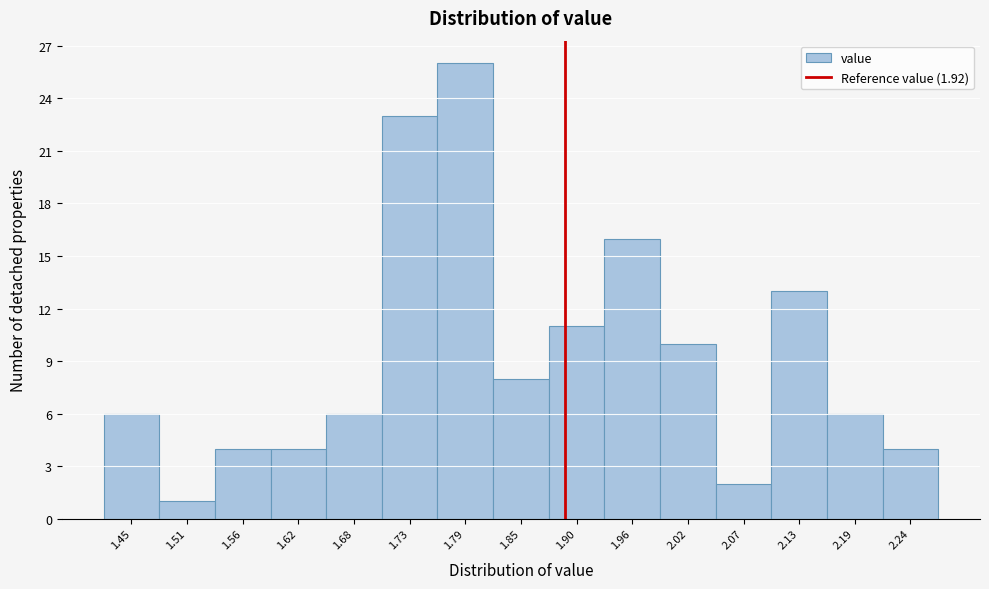

Reading right to left, extract all data points from this chart.

4	6	13	2	10	16	11	8	26	23	6	4	4	1	6